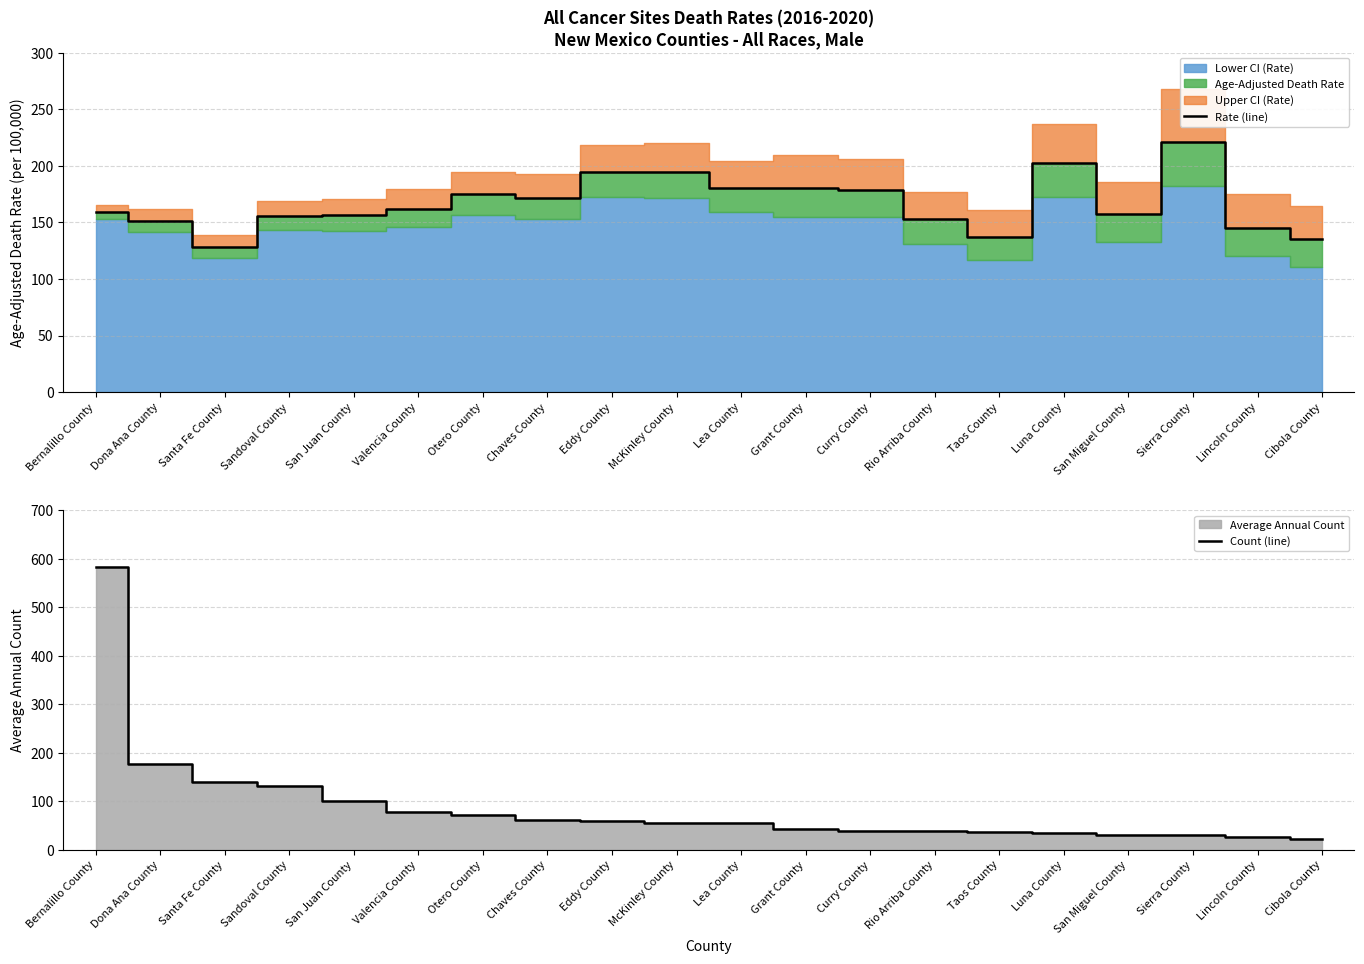

What value does the Count (line) series have at Otero County?

72